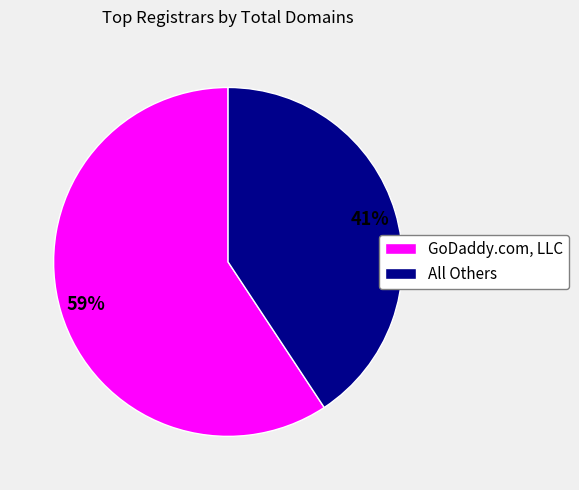

What percentage is the All Others slice, to the nearest percent?

41%